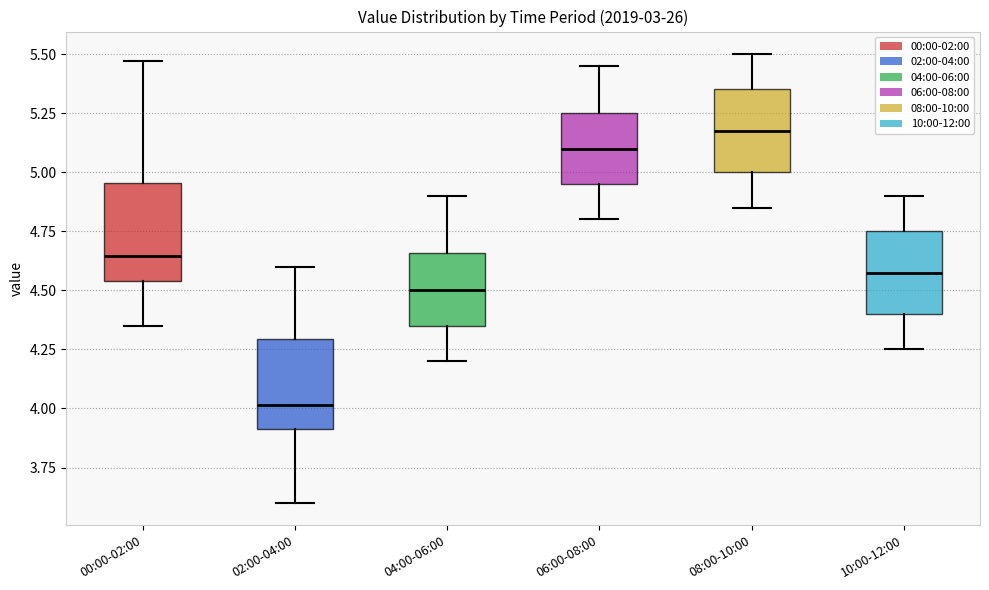

Reading left to right, transcribe this box plot: for each box, give where its median line is, the range the box spans, and where its two whiskers end, as read against the y-axis. The values are not printed on the chart, so give them approximately, as read against the axis.

00:00-02:00: median 4.65, box 4.55 to 4.95, whiskers 4.35 to 5.45
02:00-04:00: median 4.00, box 3.90 to 4.30, whiskers 3.60 to 4.60
04:00-06:00: median 4.50, box 4.35 to 4.65, whiskers 4.20 to 4.90
06:00-08:00: median 5.10, box 4.95 to 5.25, whiskers 4.80 to 5.45
08:00-10:00: median 5.20, box 5.00 to 5.35, whiskers 4.85 to 5.50
10:00-12:00: median 4.60, box 4.40 to 4.75, whiskers 4.25 to 4.90